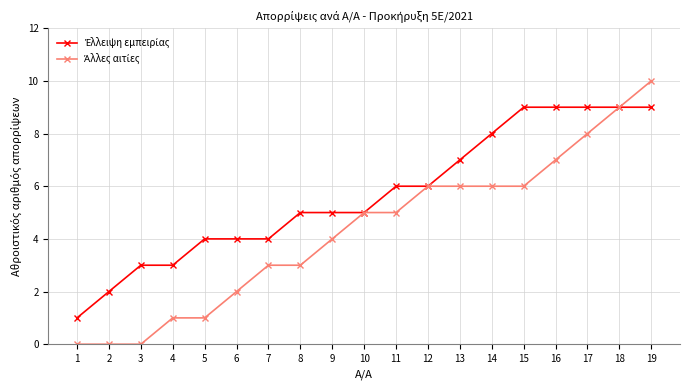

At which category is the sum across all series the highest?

19